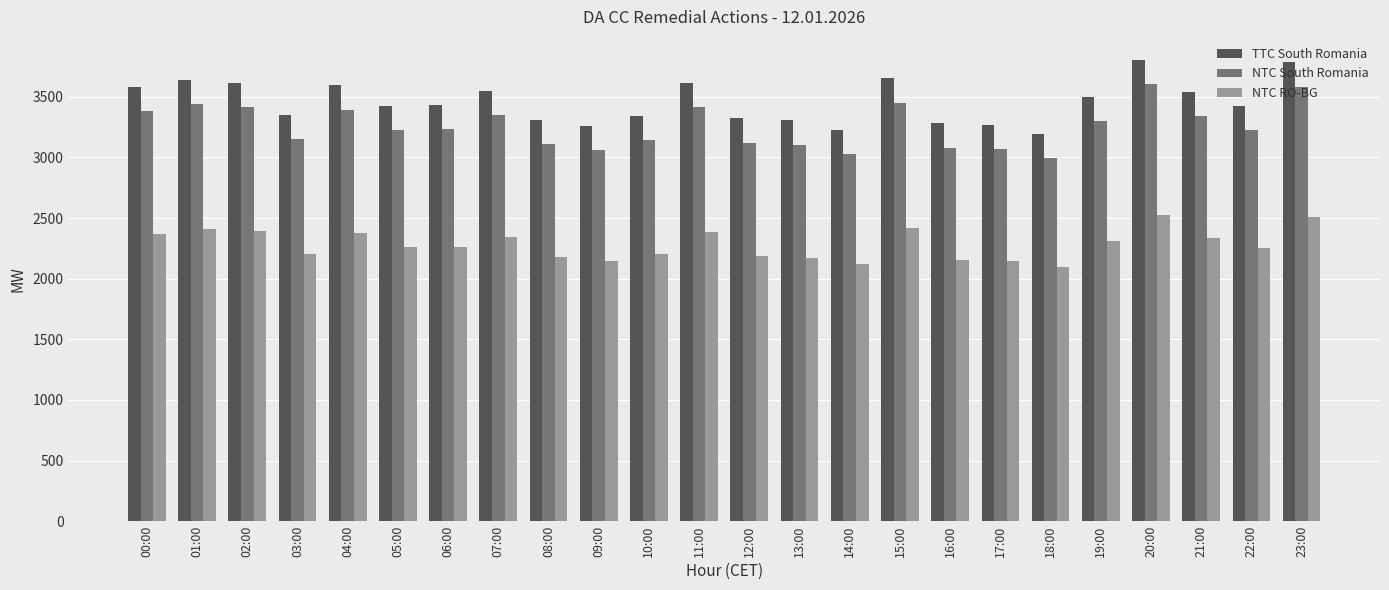

Where is NTC South Romania nearest to the value 3300?

19:00